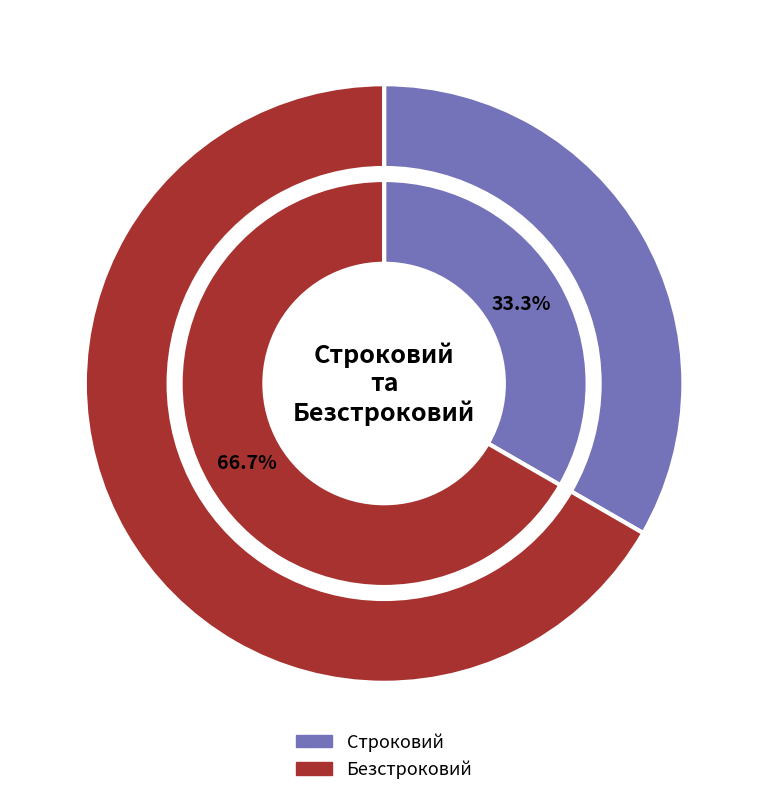

To the nearest percent, what is the difference between the largest and smallest slice percentages?

33%